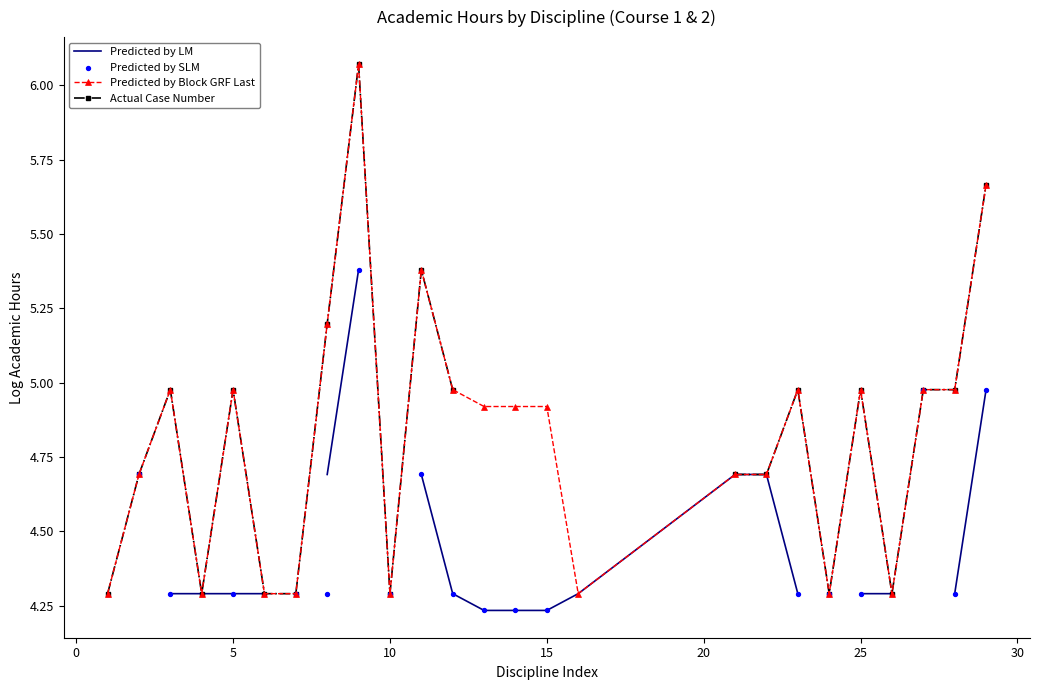

Which series contains the highest Y value?

Predicted by Block GRF Last